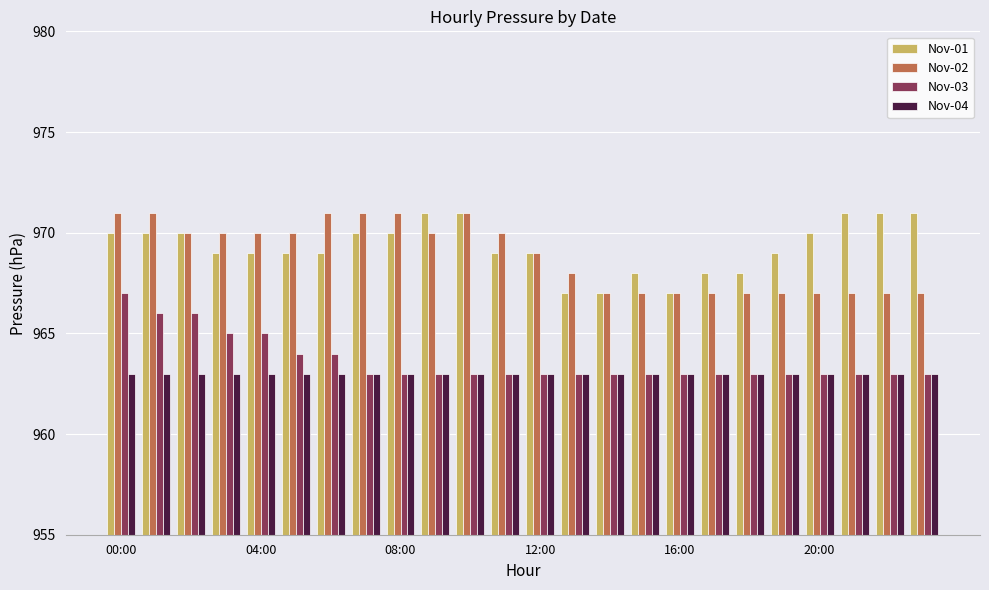

What is the difference between the second highest and second lowest values in the Nov-02 series?

4